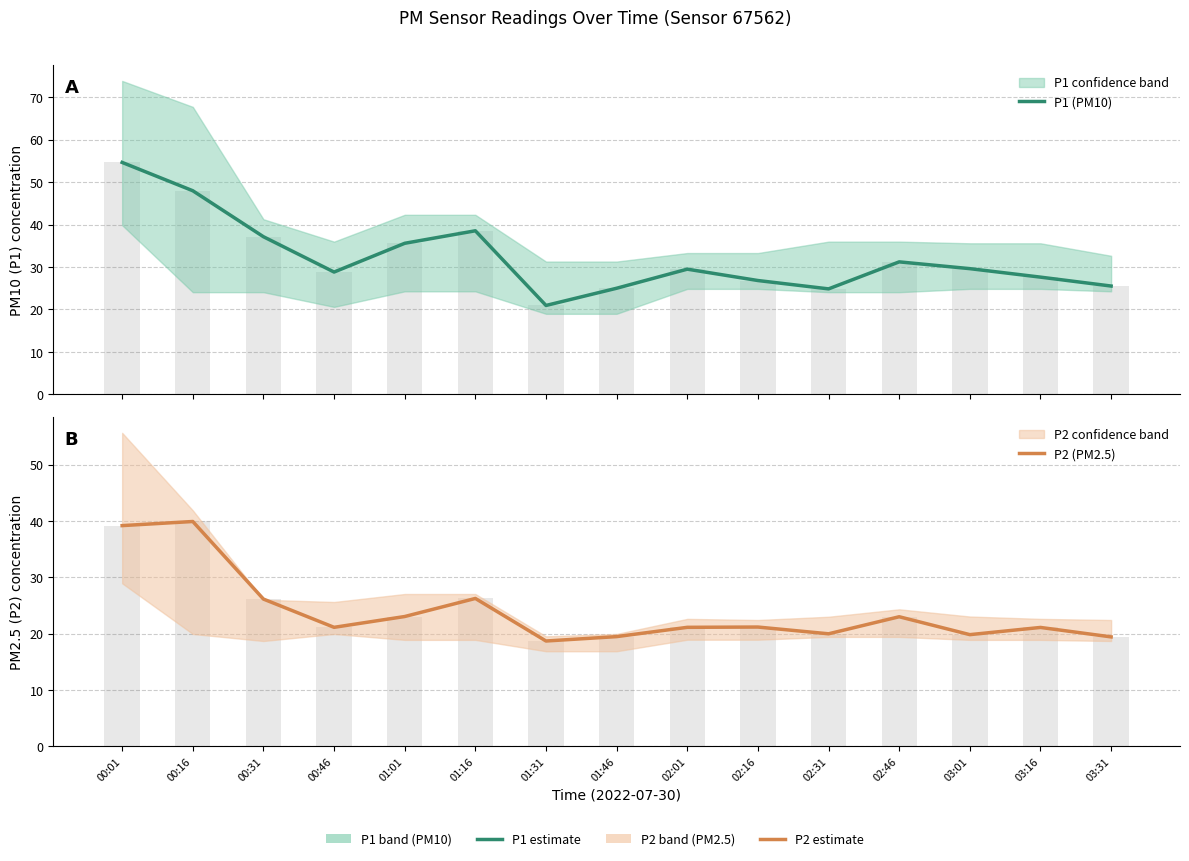

The P1 (PM10) series shows 72.5 at 00:01. True or false?

False